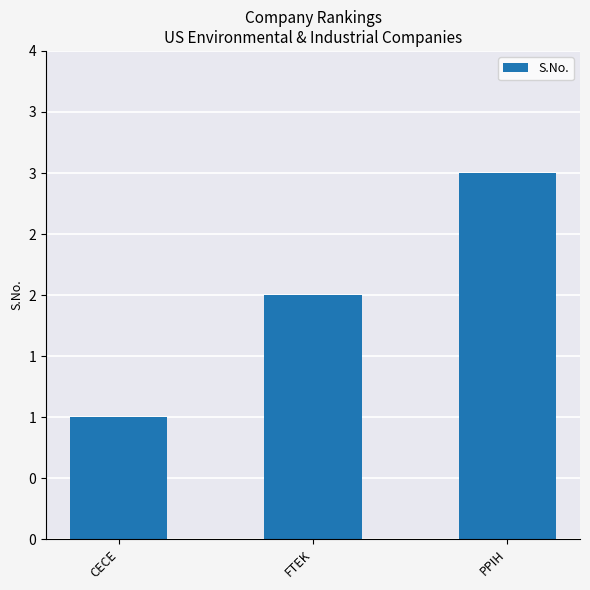

What is the difference between the maximum and minimum values?

2